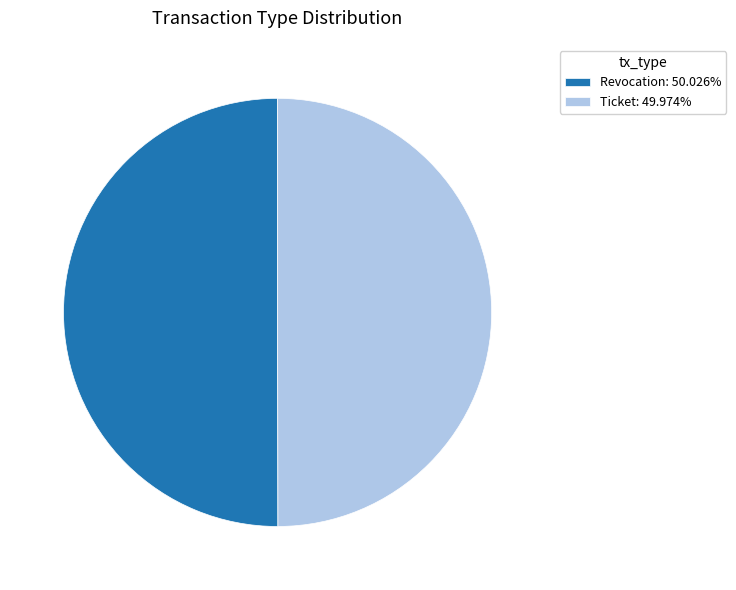

Approximately how many times larger is the value at Revocation: 50.026% compared to Ticket: 49.974%?

1.0